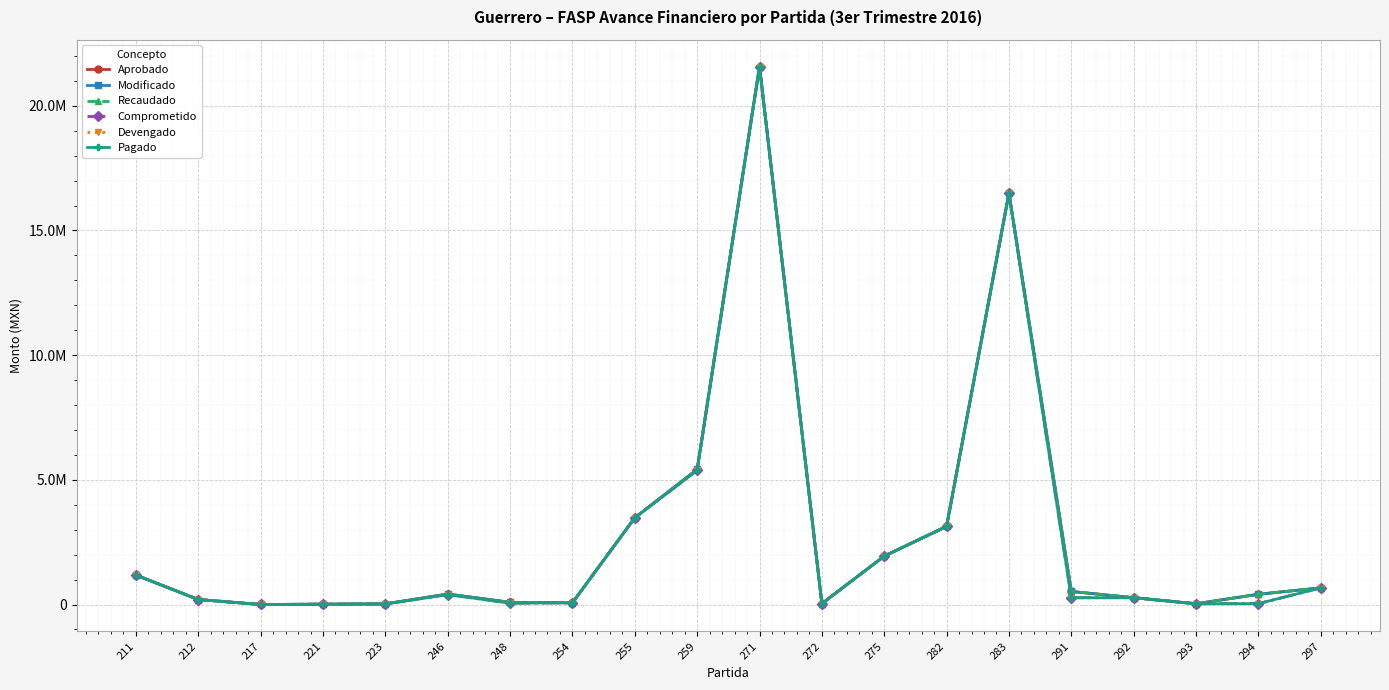

Is this an area chart (filled region under the line)?

No